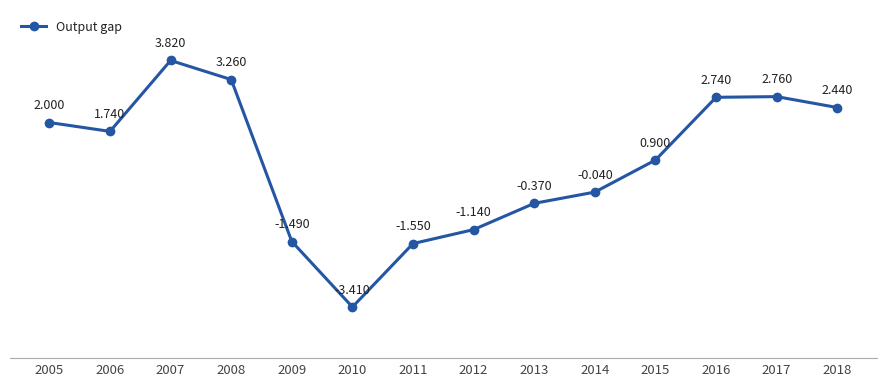

The chart shows a value of 2.7 at 2005. True or false?

False